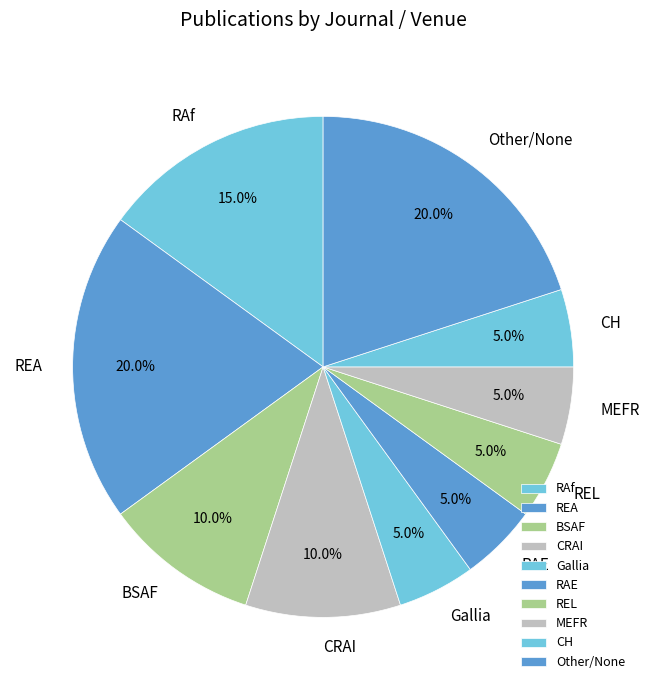

To the nearest percent, what is the difference between the largest and smallest slice percentages?

15%